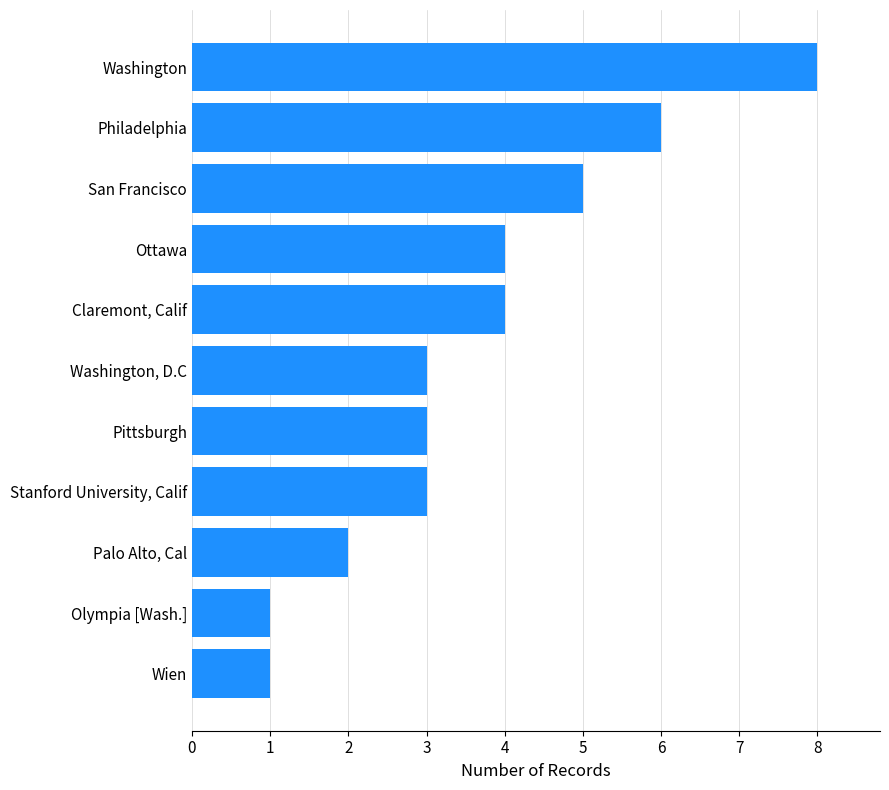

Count the number of data series in this chart.

1